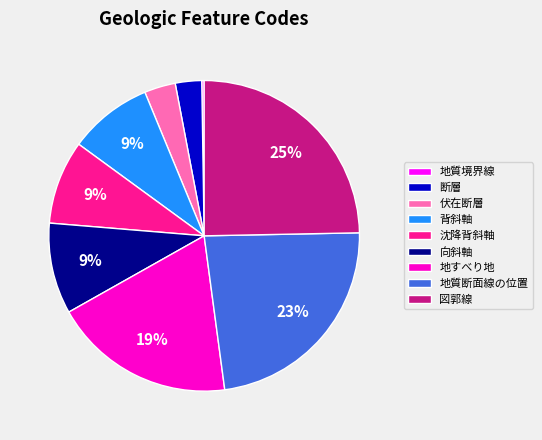

Is there a majority slice in this chart?

No